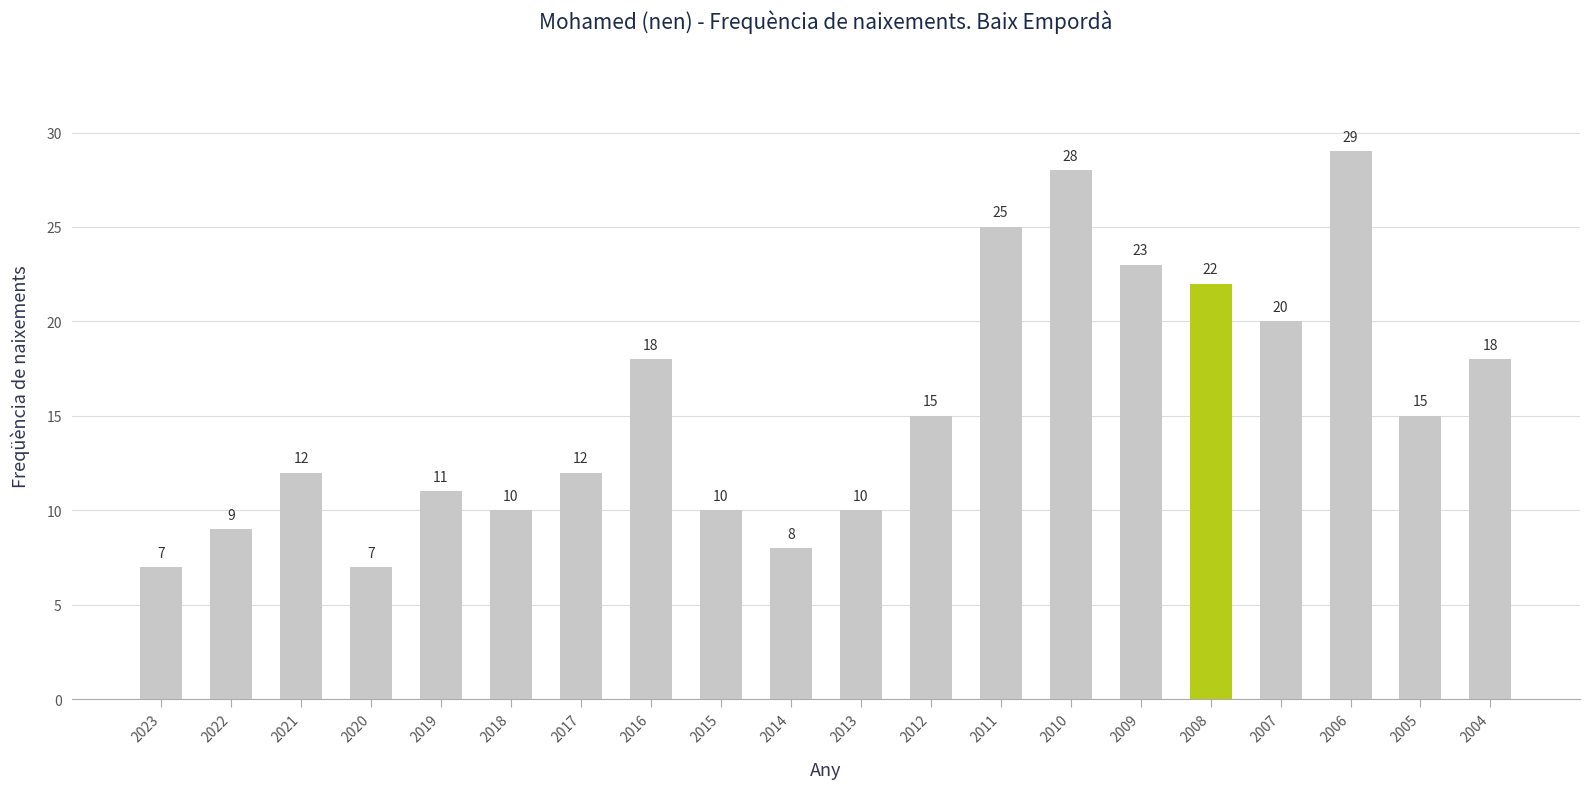

What is the minimum value shown in the chart?

7